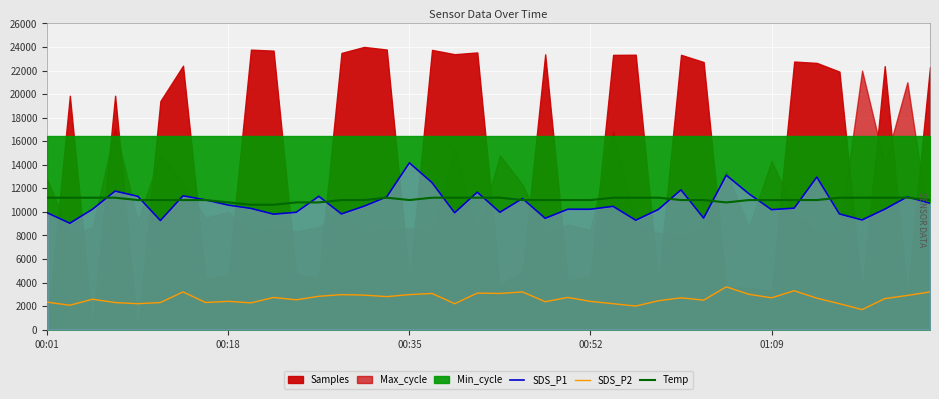

How many interior local peaks does the SDS_P1 series have?

11